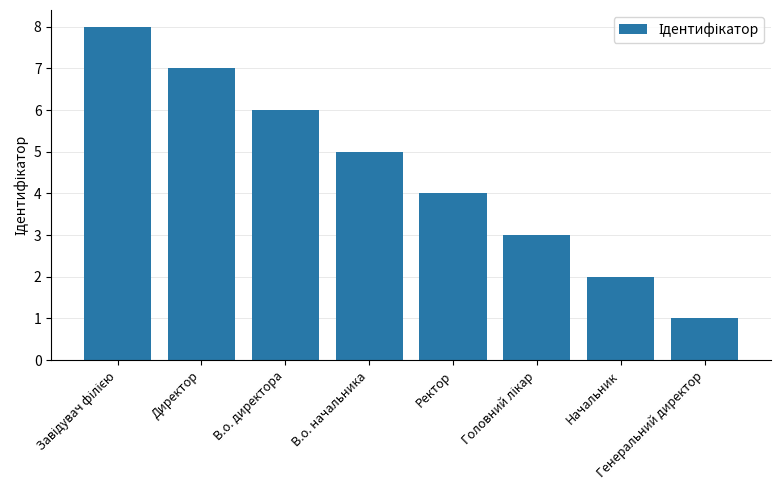

What is the sum of the values at Ректор and В.о. начальника?

9